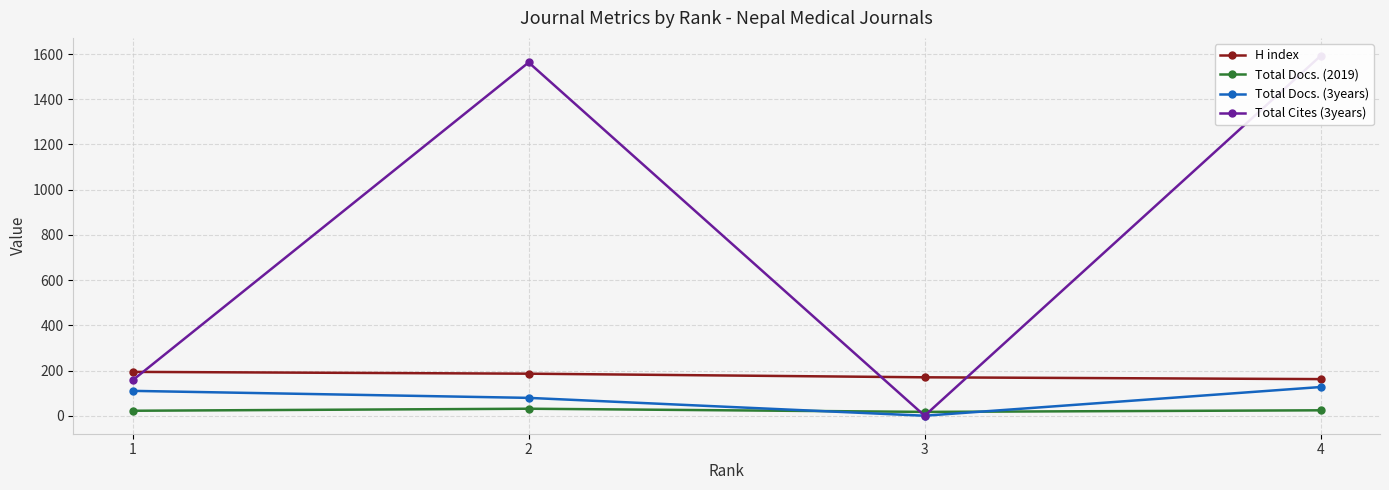

At which label does H index reach its minimum?

4